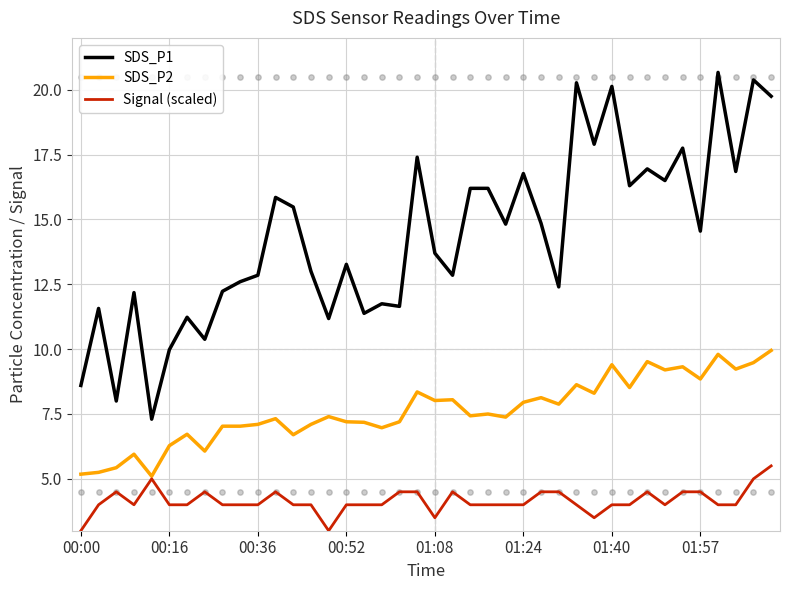

Which series contains the highest Y value?

SDS_P1